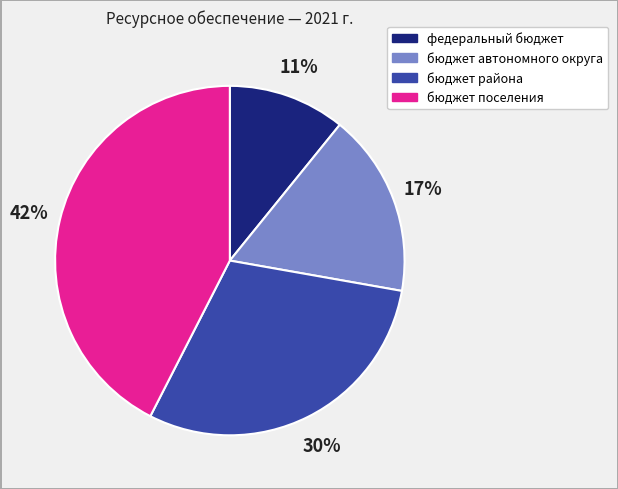

Is it true that федеральный бюджет is 1% of the pie?

False